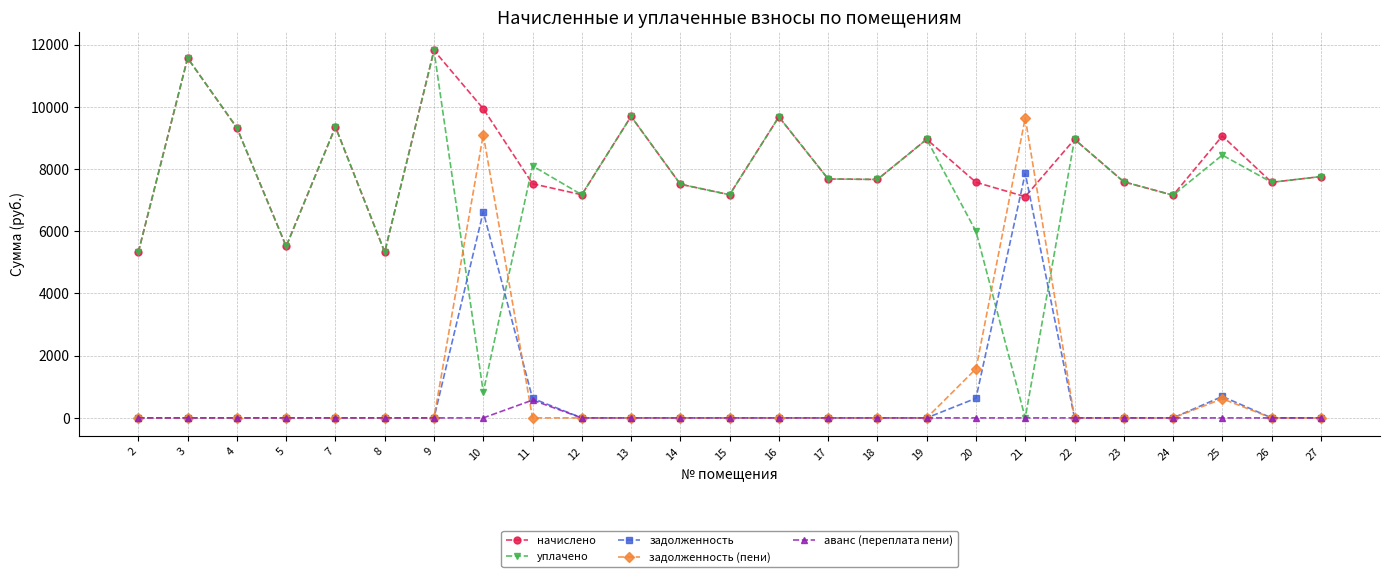

The value of начислено at 3 is 11566.1. True or false?

True